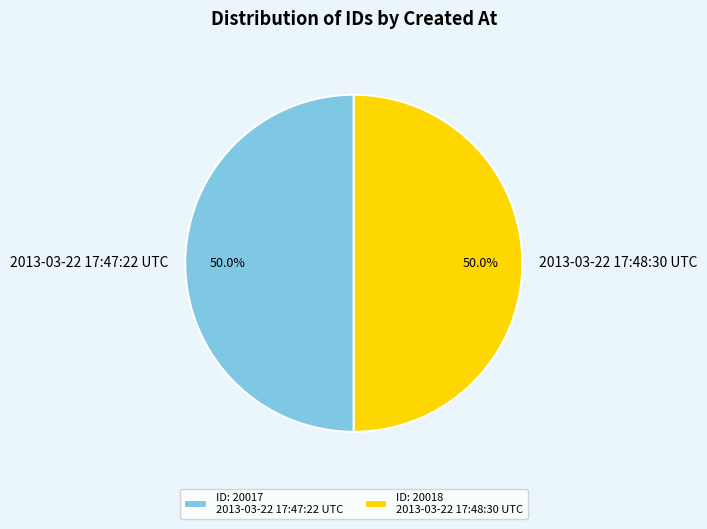

What percentage do 2013-03-22 17:47:22 UTC and 2013-03-22 17:48:30 UTC together represent?

100.0%